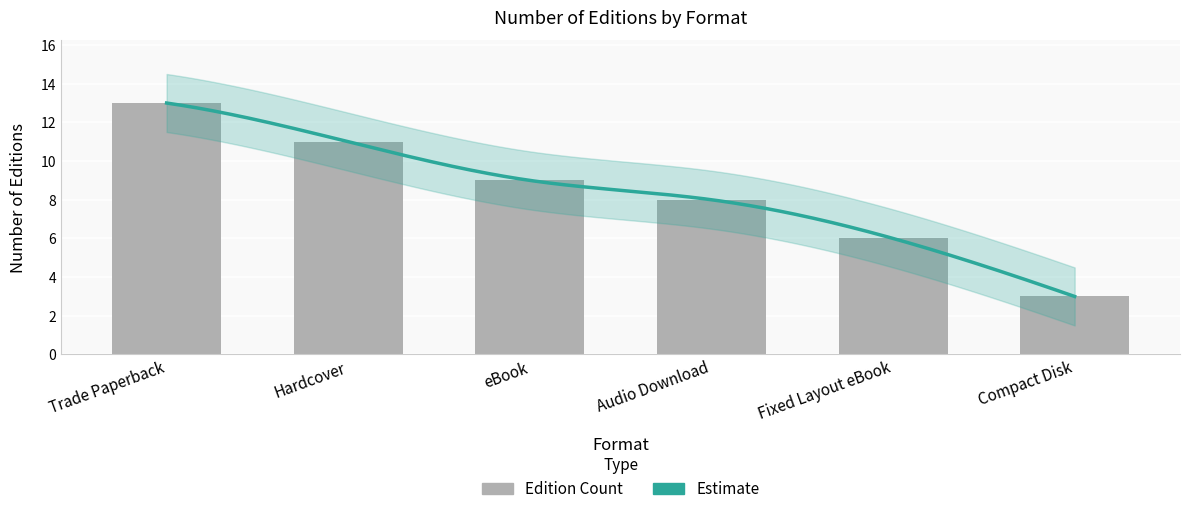

How many data points are less than 3?

1